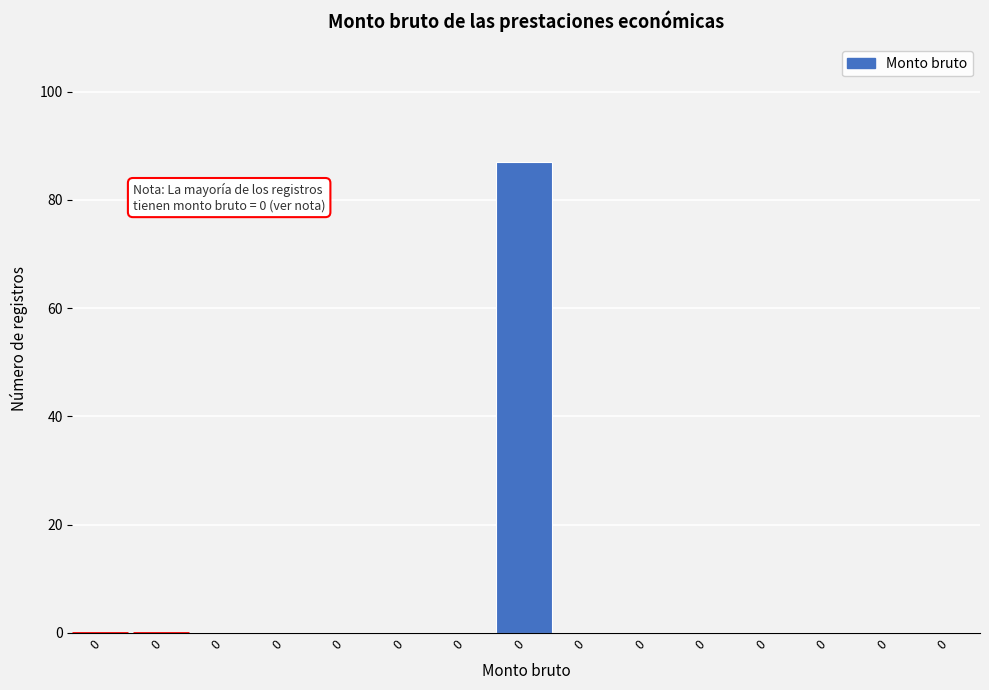

Count the number of data series in this chart.

1